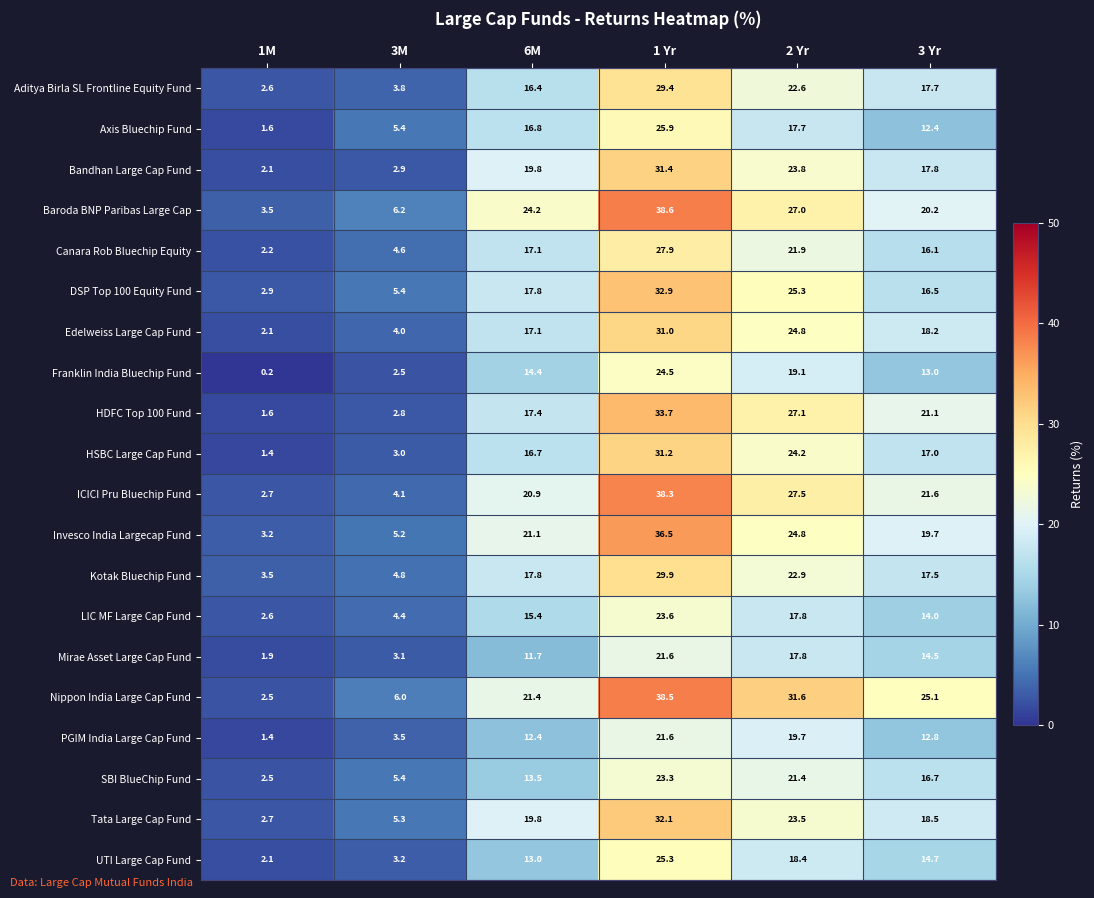

Between 3M and 2 Yr, which series saw the biggest shift?

Nippon India Large Cap Fund